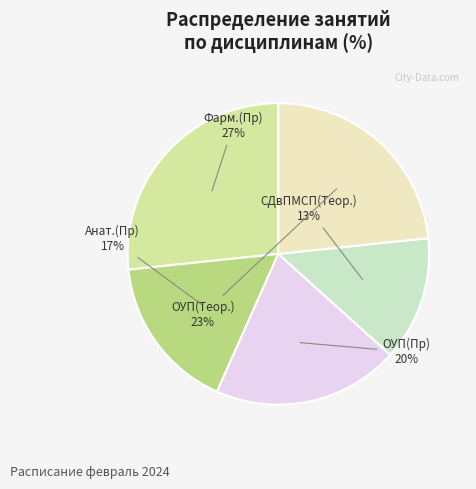

Is it true that Фарм.(Пр) is 27% of the pie?

True